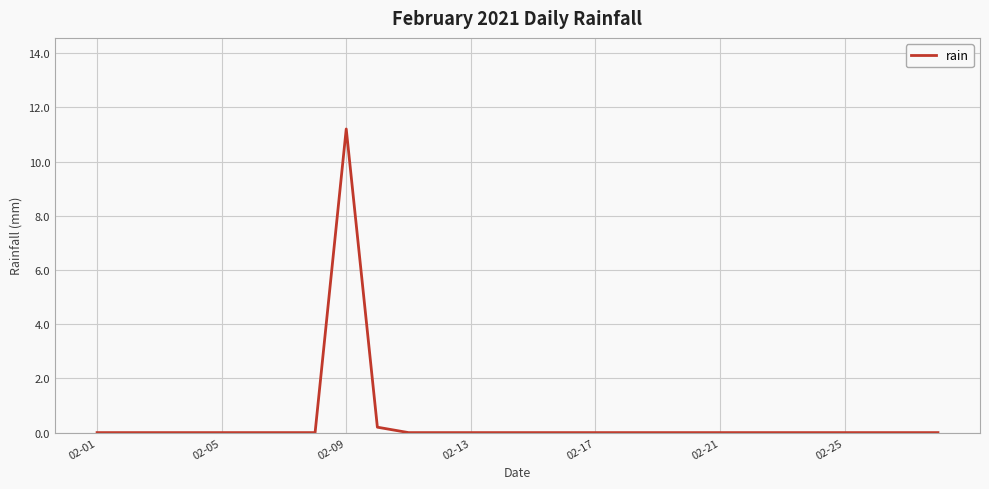

What is the greatest value displayed?

11.2